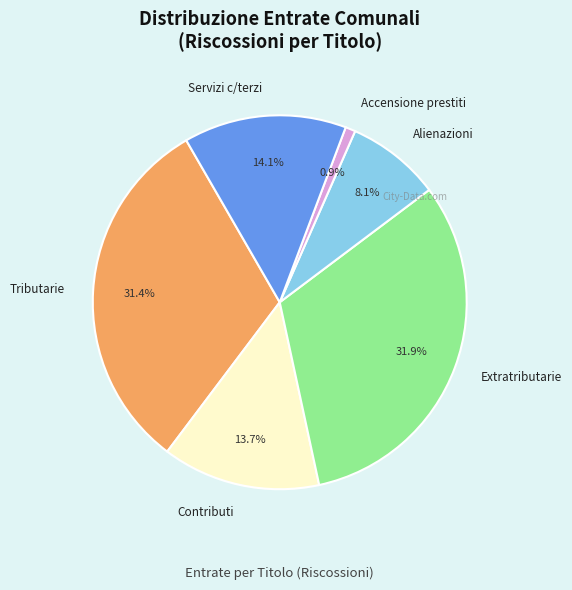

Which category has the smallest portion of the pie?

Accensione prestiti